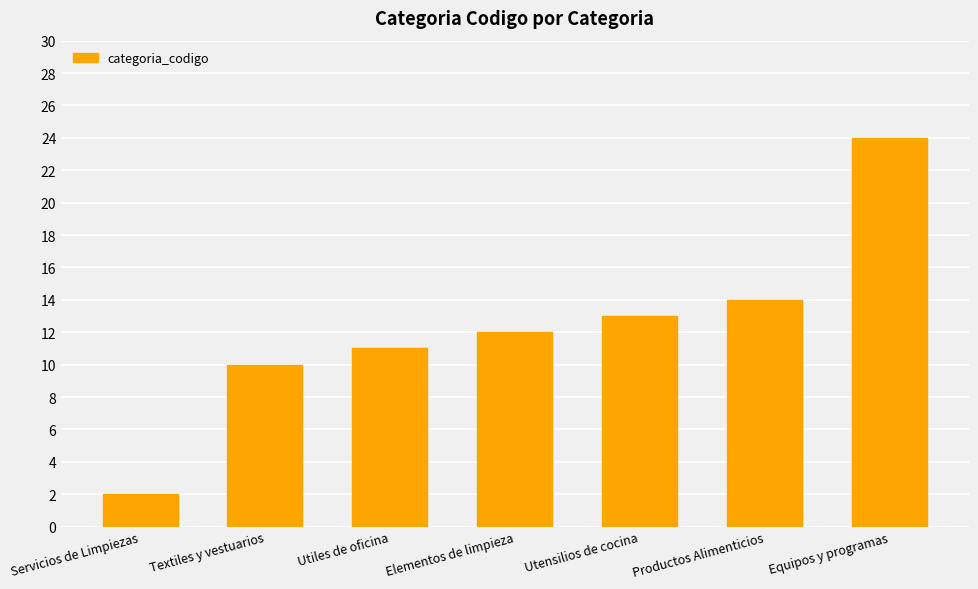

Is it true that the value at Textiles y vestuarios is 10?

True